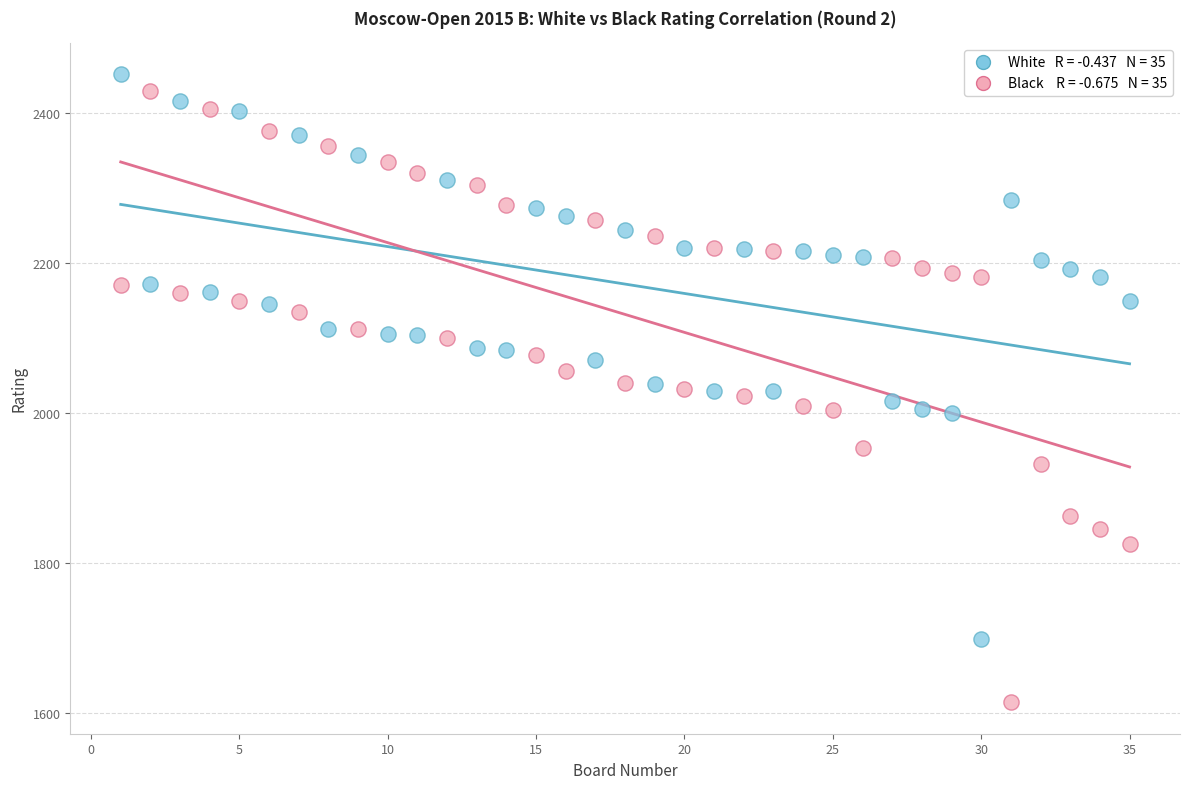

Across all data points, what is the range of X values (max minus min)?

34